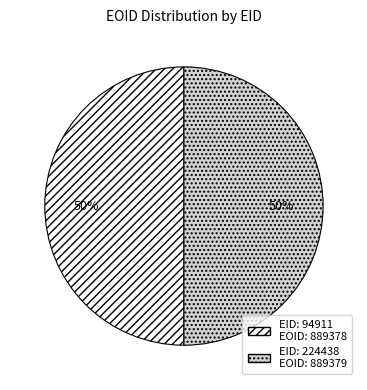

How many segments does this pie chart have?

2